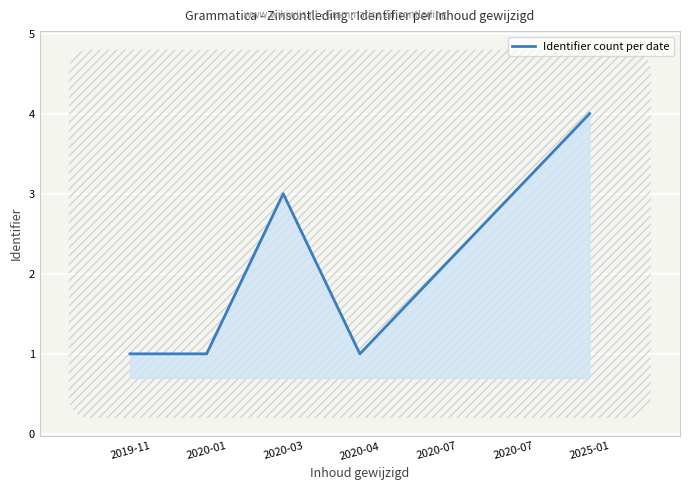

List the labels in order of value, smallest first.

2019-11, 2020-01, 2020-04, 2020-07, 2020-03, 2020-07, 2025-01